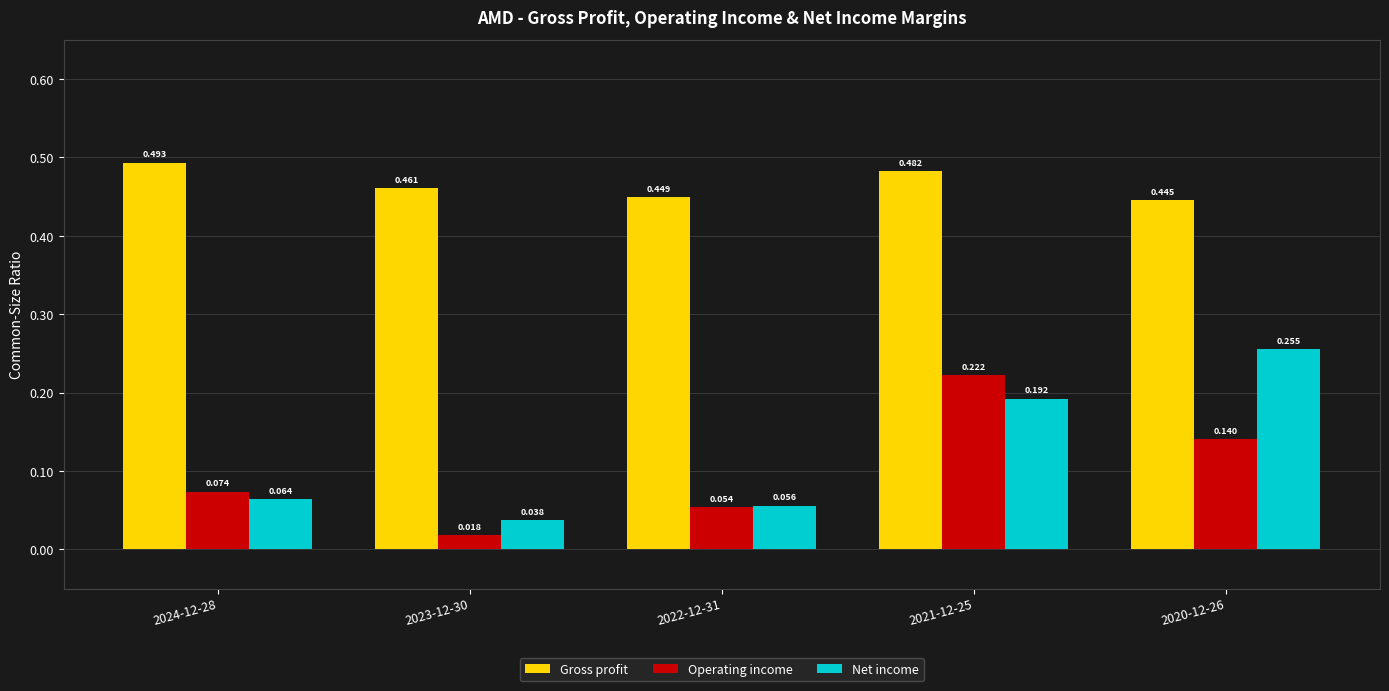

Is the value of Net income at 2023-12-30 greater than the value of Gross profit at 2023-12-30?

No